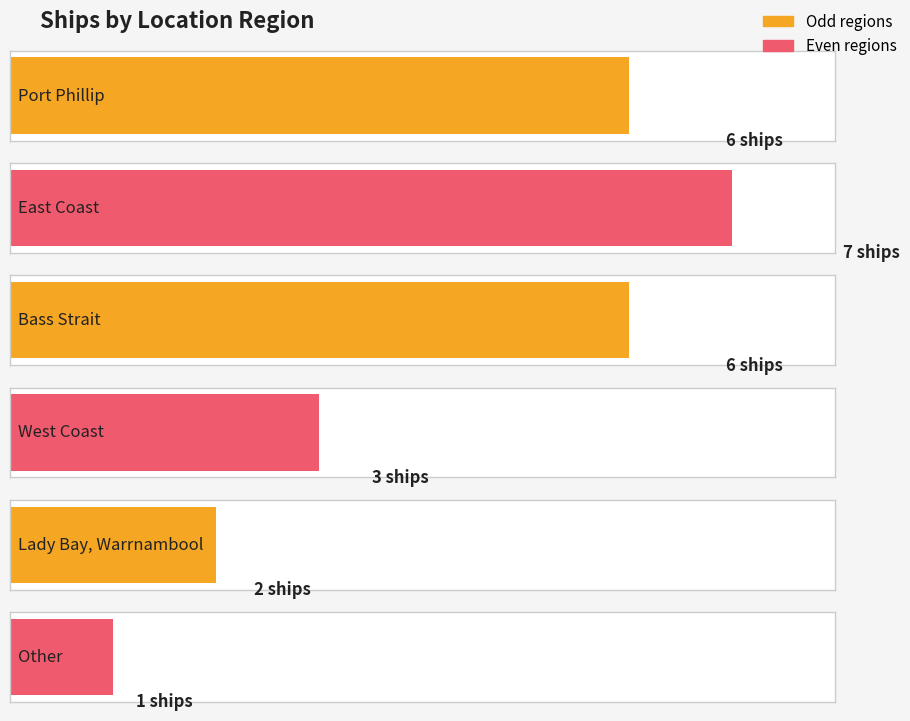

How many categories are shown in the chart?

6